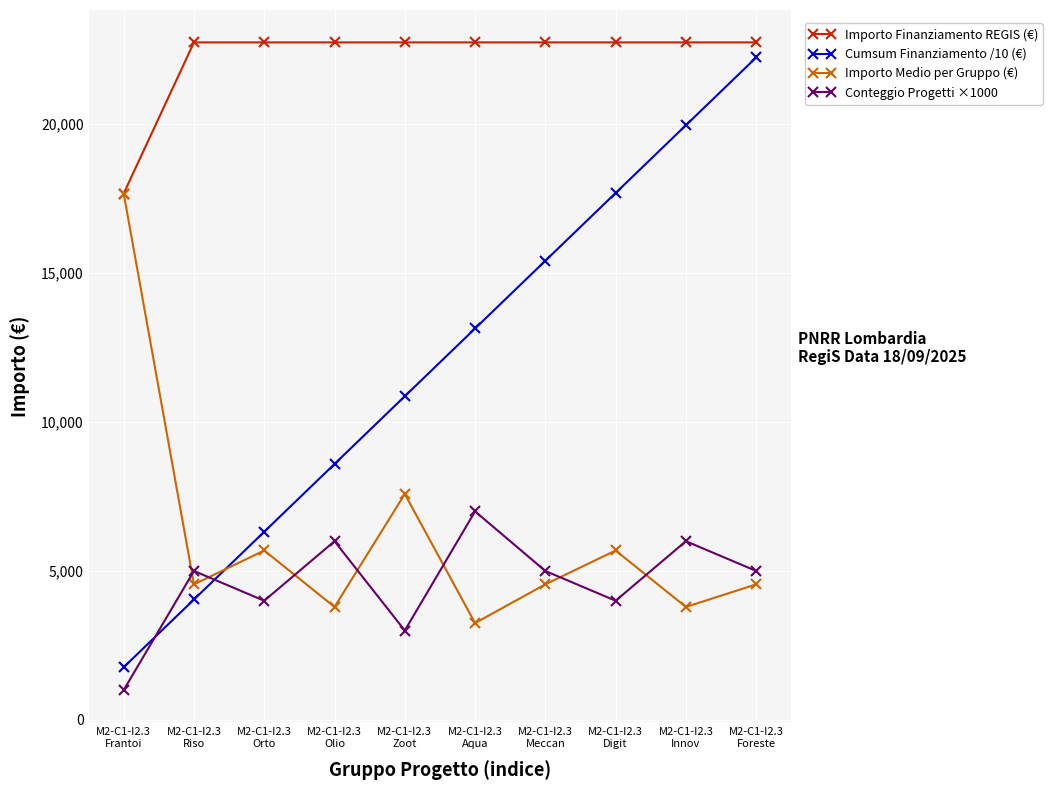

What is the difference between the Importo Finanziamento REGIS (€) values at M2-C1-I2.3
Meccan and M2-C1-I2.3
Frantoi?

5075.2